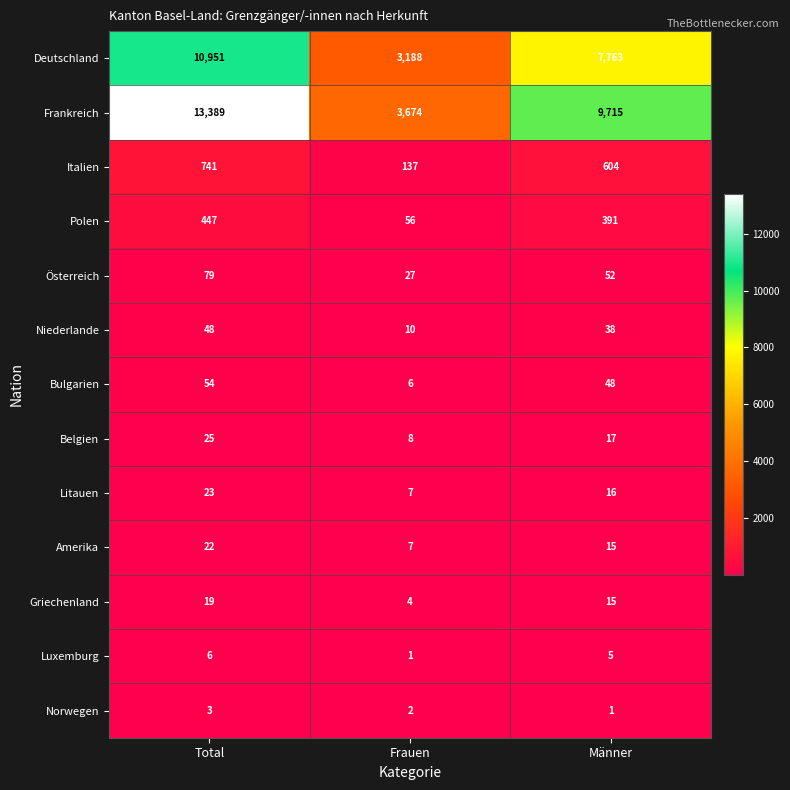

What is the difference between the maximum and minimum values in the Deutschland series?

7763